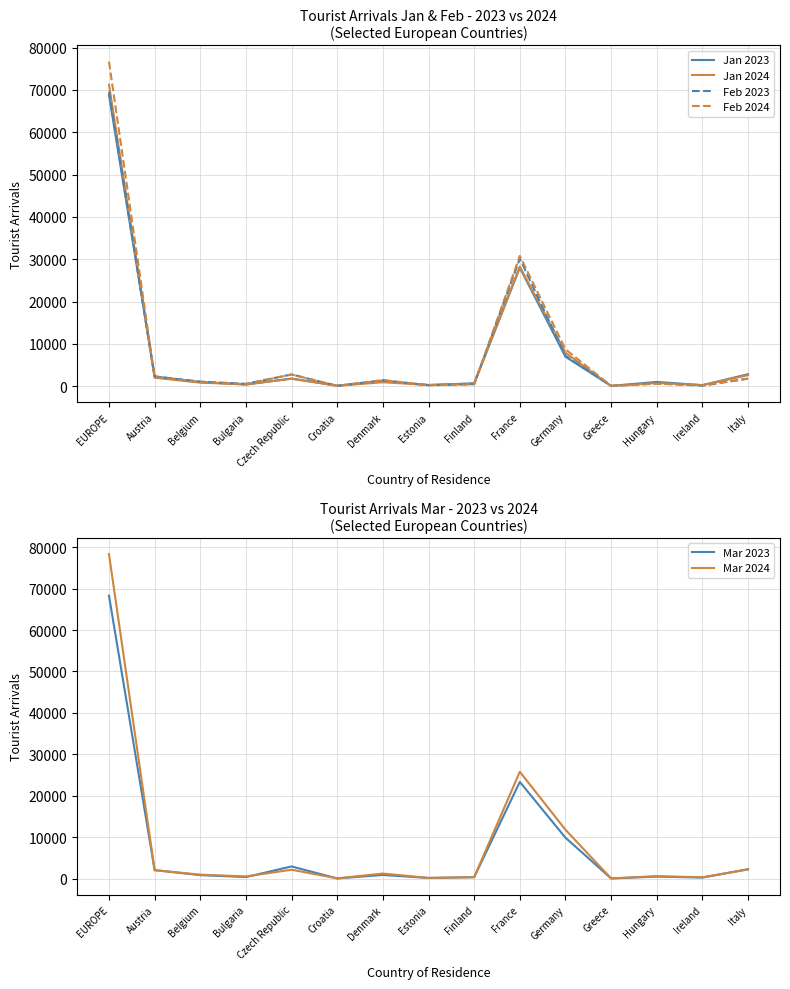

Where is Feb 2023 nearest to the value 34835?

France